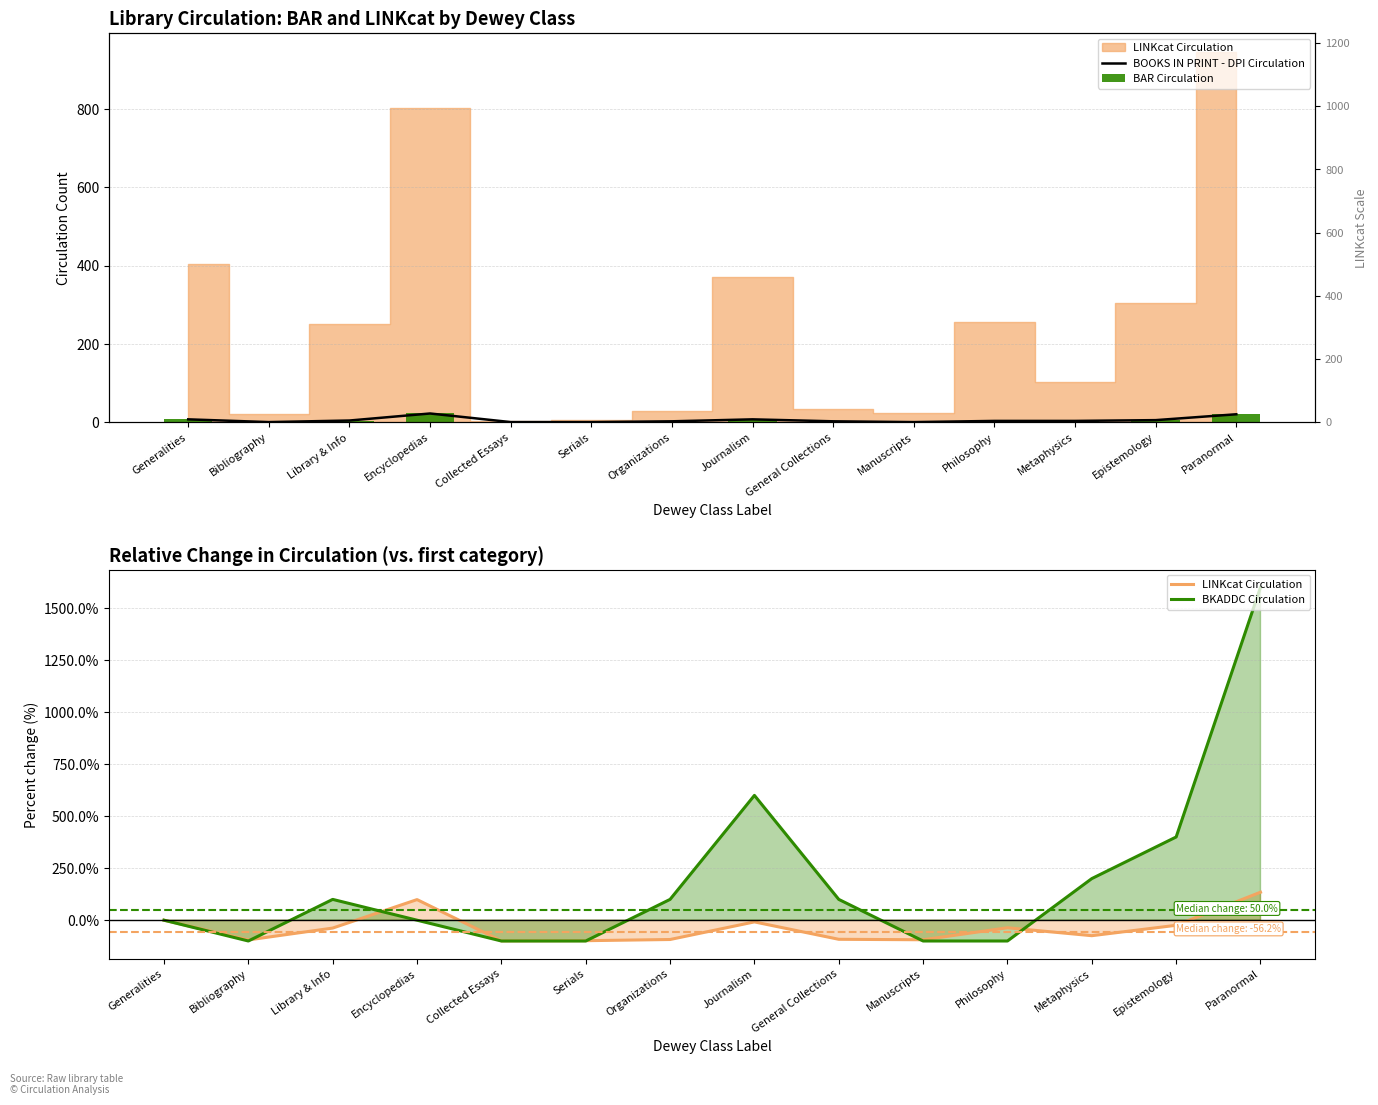

Reading left to right, what are all the values shown in this chart?

BOOKS IN PRINT - DPI Circulation: Generalities=7.0	Bibliography=0.0	Library & Info=4.0	Encyclopedias=22.0	Collected Essays=0.0	Serials=0.0	Organizations=2.0	Journalism=7.0	General Collections=2.0	Manuscripts=0.0	Philosophy=3.0	Metaphysics=3.0	Epistemology=5.0	Paranormal=20.0
BAR Circulation: Generalities=8.0	Bibliography=0.0	Library & Info=4.0	Encyclopedias=22.0	Collected Essays=0.0	Serials=0.0	Organizations=2.0	Journalism=7.0	General Collections=2.0	Manuscripts=0.0	Philosophy=3.0	Metaphysics=3.0	Epistemology=5.0	Paranormal=20.0
LINKcat Circulation: Generalities=0.0	Bibliography=-94.8	Library & Info=-37.9	Encyclopedias=99.0	Collected Essays=-99.5	Serials=-98.5	Organizations=-92.8	Journalism=-8.2	General Collections=-91.8	Manuscripts=-94.1	Philosophy=-36.4	Metaphysics=-74.5	Epistemology=-24.5	Paranormal=134.4
BKADDC Circulation: Generalities=0.0	Bibliography=-100.0	Library & Info=100.0	Encyclopedias=0.0	Collected Essays=-100.0	Serials=-100.0	Organizations=100.0	Journalism=600.0	General Collections=100.0	Manuscripts=-100.0	Philosophy=-100.0	Metaphysics=200.0	Epistemology=400.0	Paranormal=1600.0